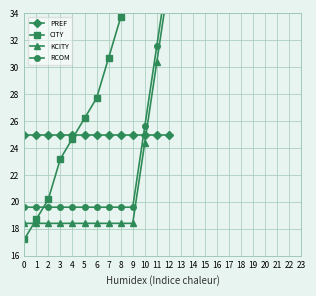

Rank the series by their average value, from highest to lowest.

CITY, PREF, RCOM, KCITY